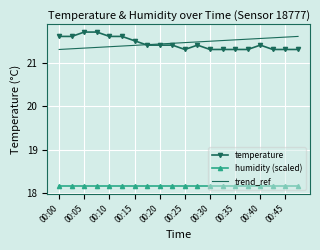

Which category has the lowest value across all series?

00:25